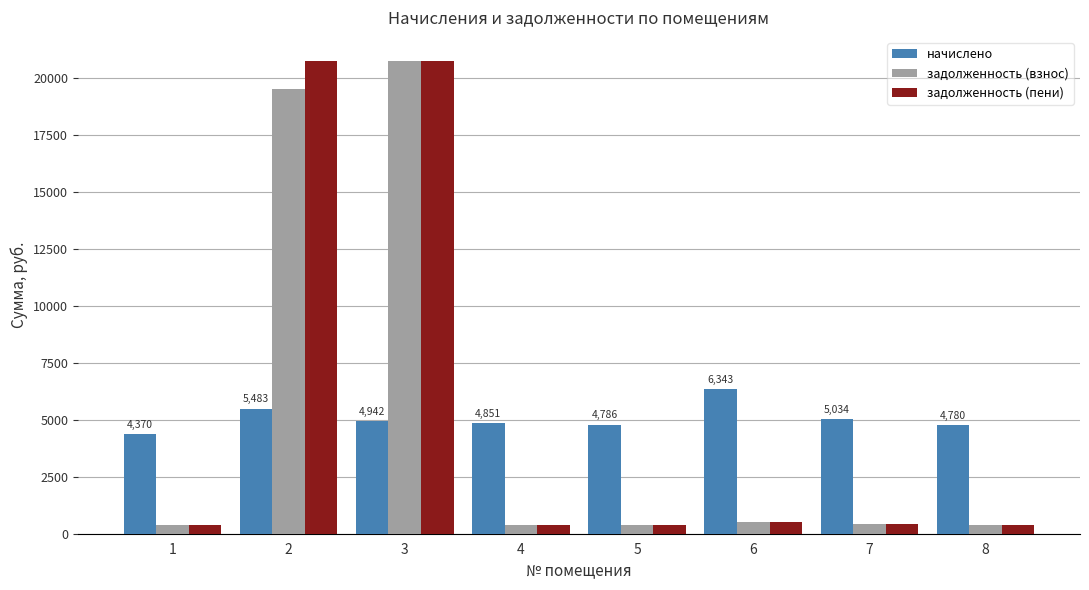

How many bars are there in total?

24